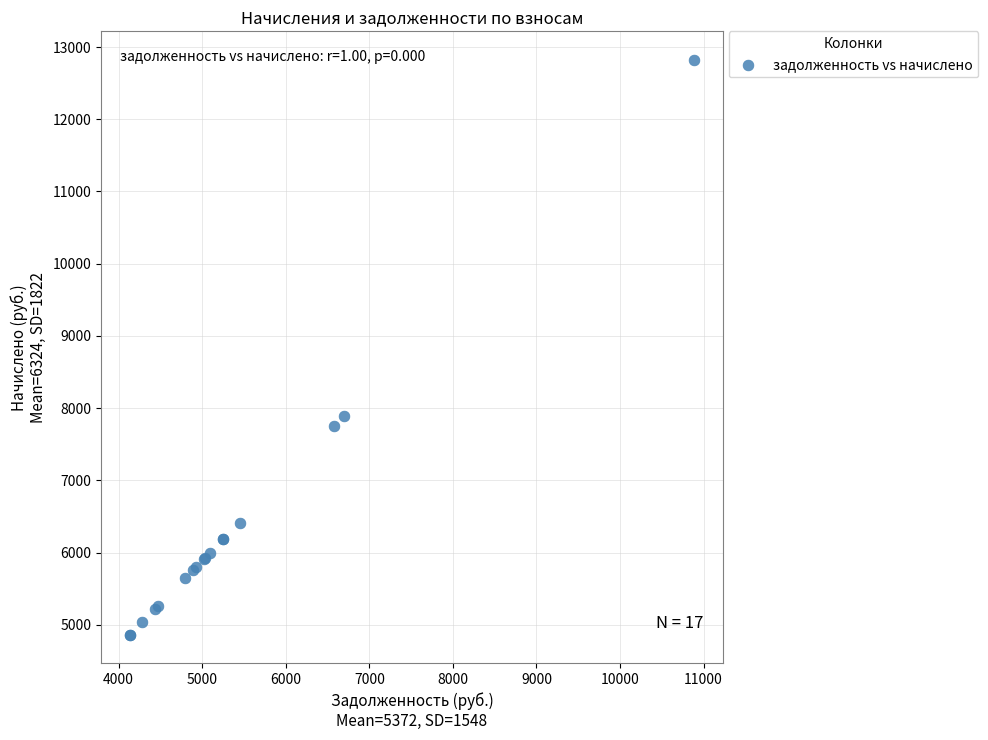

What Y value in the scatter plot is closest to 8841?

7886.8